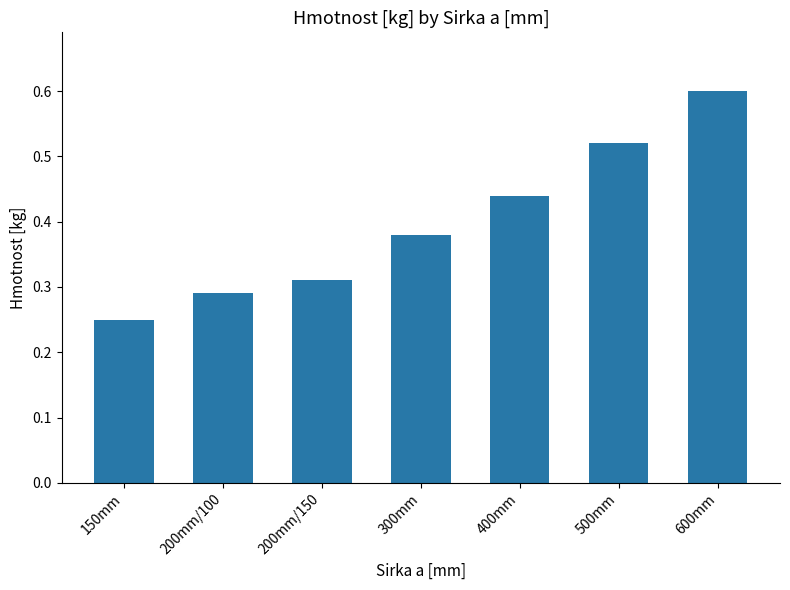

Where is the data nearest to the value 0?

150mm